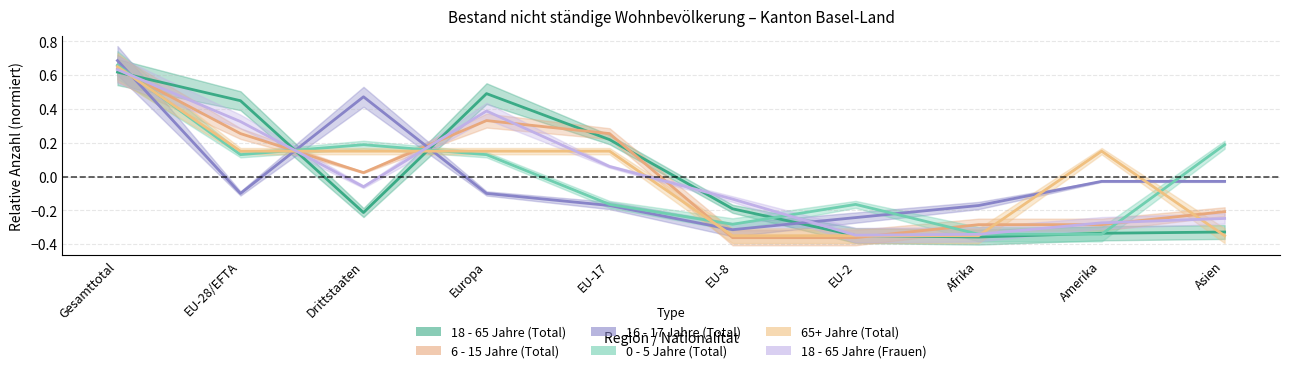

How many times do 6 - 15 Jahre (Total) and 18 - 65 Jahre (Frauen) cross each other?

8